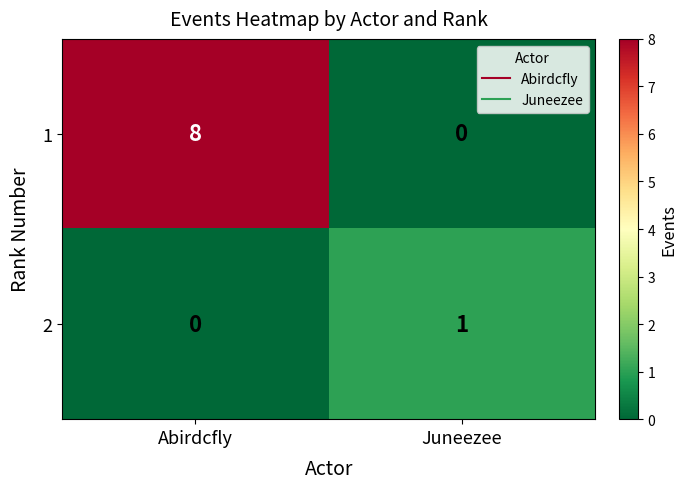

What is the difference between the 1 values at Abirdcfly and Juneezee?

8